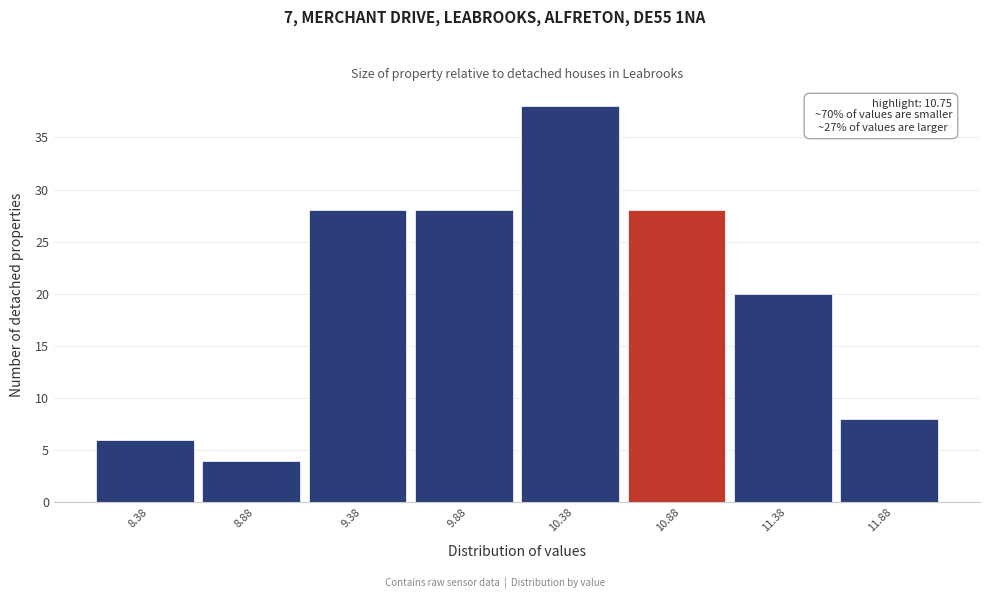

Which range on the x-axis has the tallest bar?

10.13 to 10.63